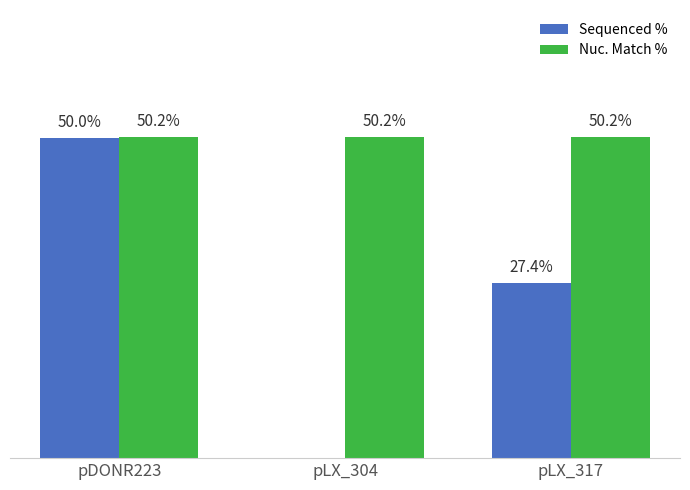

Which series changed the most between pDONR223 and pLX_317?

Sequenced %